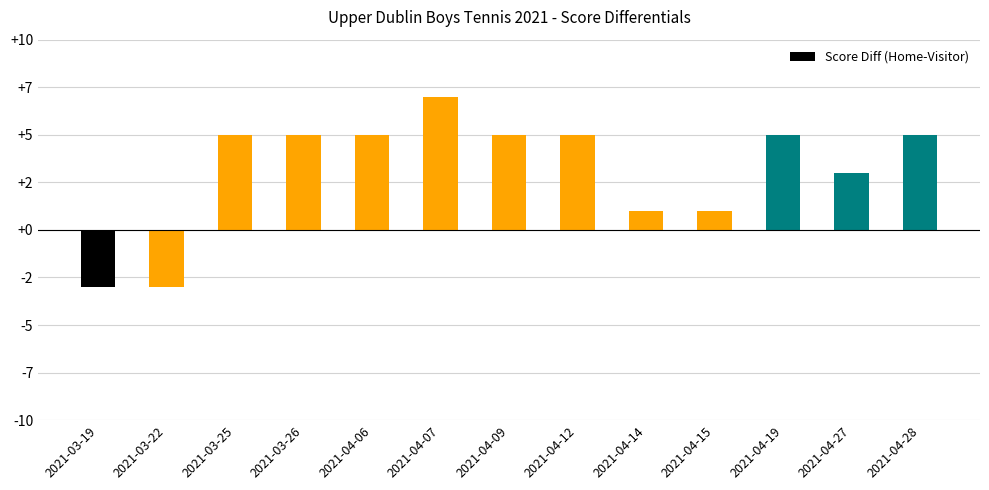

What is the sum of the values at 2021-04-27 and 2021-04-12?

8